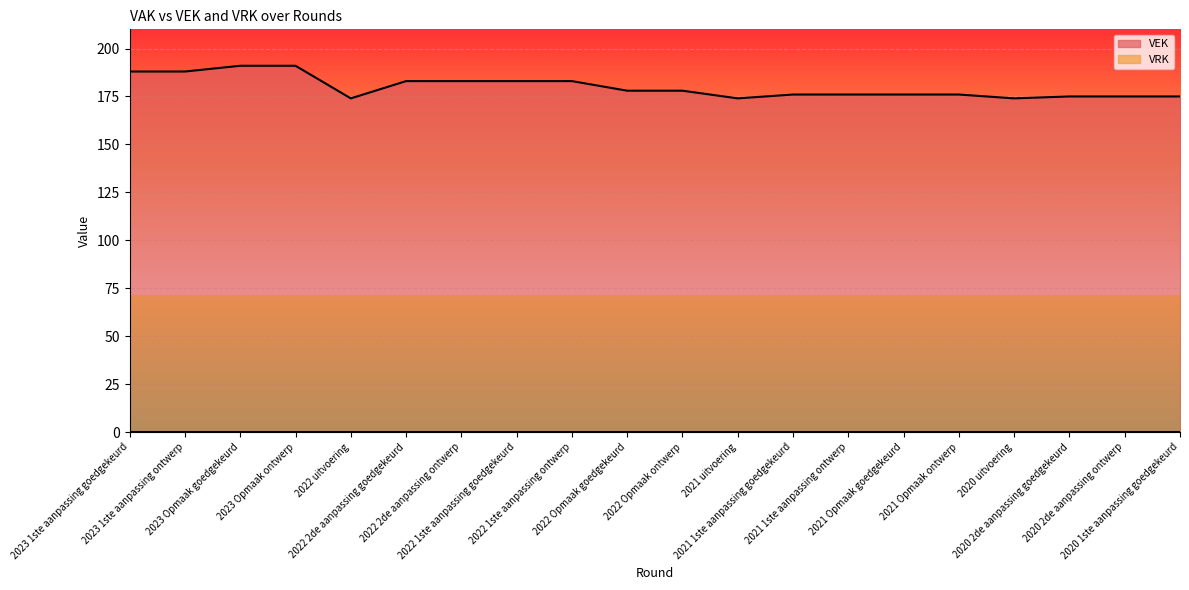

List the labels in order of value, smallest first.

2022 uitvoering, 2021 uitvoering, 2020 uitvoering, 2020 2de aanpassing goedgekeurd, 2020 2de aanpassing ontwerp, 2020 1ste aanpassing goedgekeurd, 2021 1ste aanpassing goedgekeurd, 2021 1ste aanpassing ontwerp, 2021 Opmaak goedgekeurd, 2021 Opmaak ontwerp, 2022 Opmaak goedgekeurd, 2022 Opmaak ontwerp, 2022 2de aanpassing goedgekeurd, 2022 2de aanpassing ontwerp, 2022 1ste aanpassing goedgekeurd, 2022 1ste aanpassing ontwerp, 2023 1ste aanpassing goedgekeurd, 2023 1ste aanpassing ontwerp, 2023 Opmaak goedgekeurd, 2023 Opmaak ontwerp